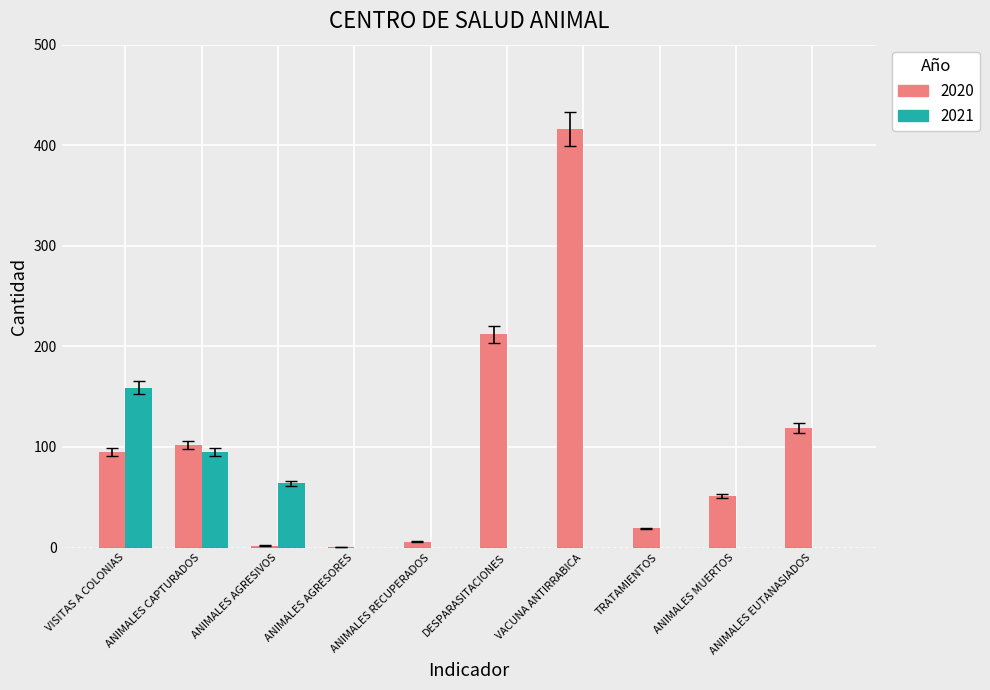

Is it true that 2020 equals 119 at ANIMALES EUTANASIADOS?

True